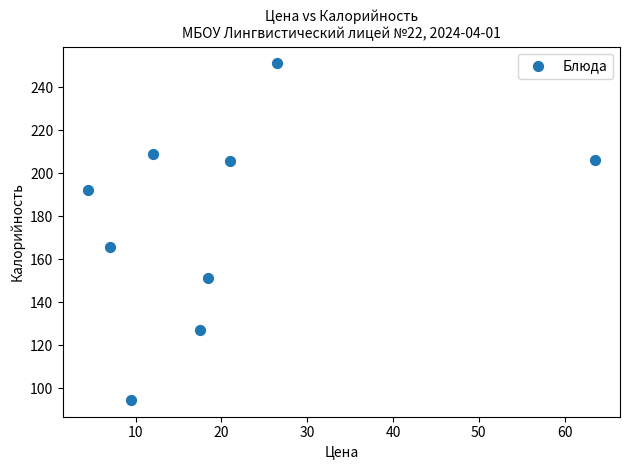

What Y value in the scatter plot is closest to 172?

165.5